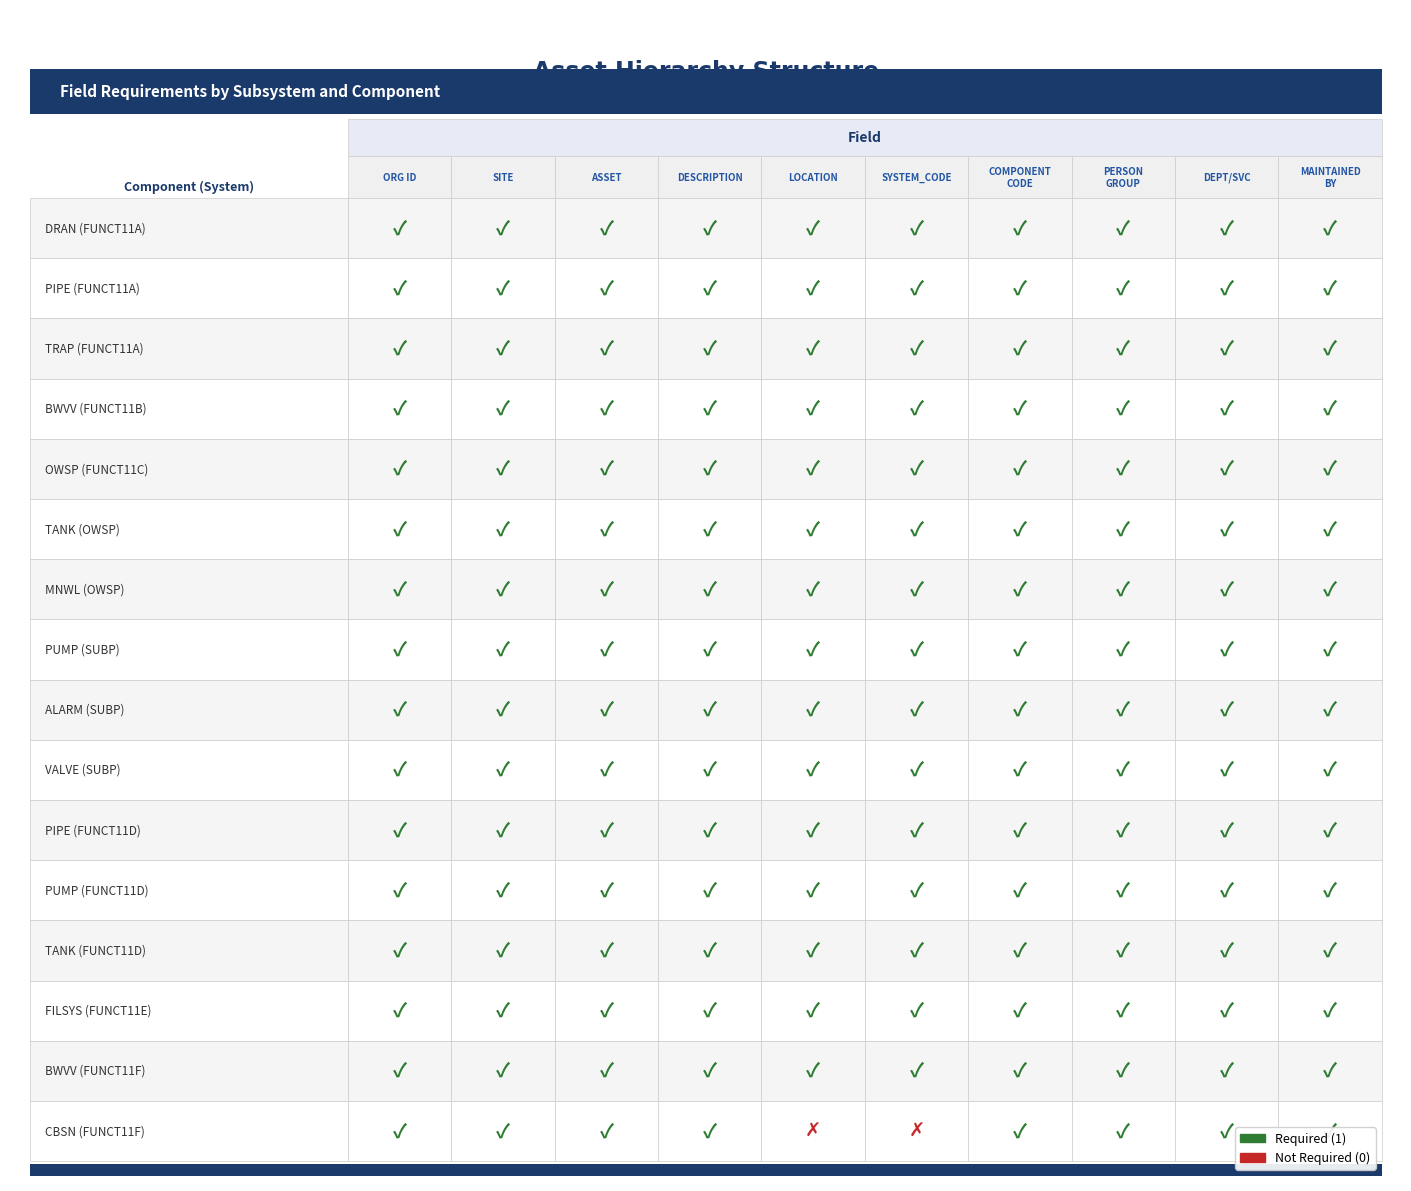

Is the value of LOCATION at DESCRIPTION greater than the value of DESCRIPTION at PERSON GROUP?

No